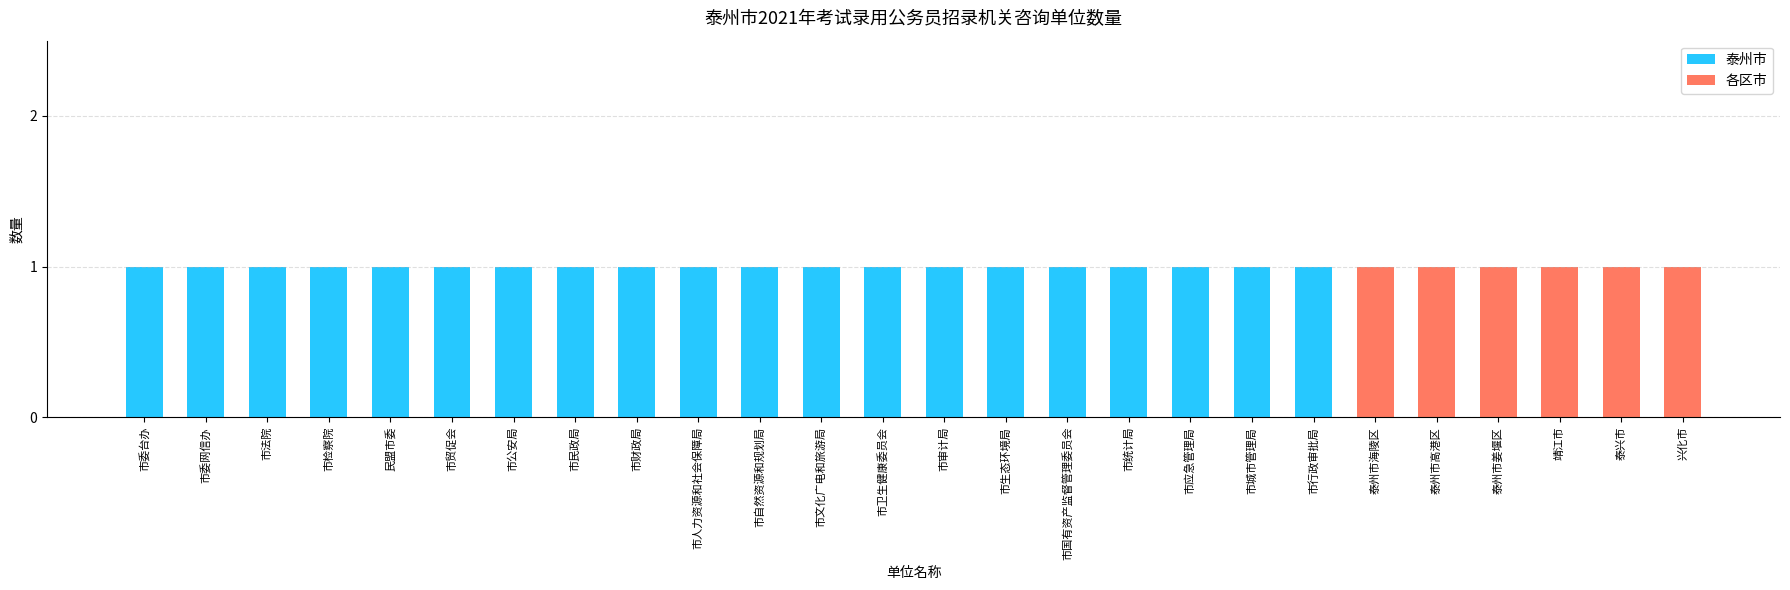

What is the sum of all 泰州市 values?

20